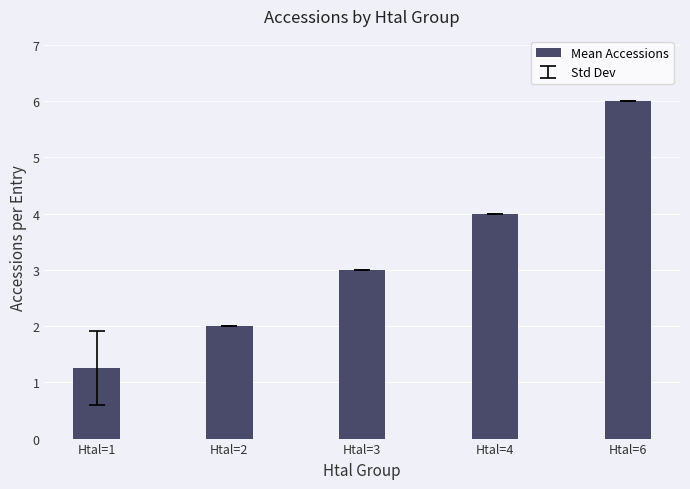

Are the bars grouped side by side (vs. stacked)?

No